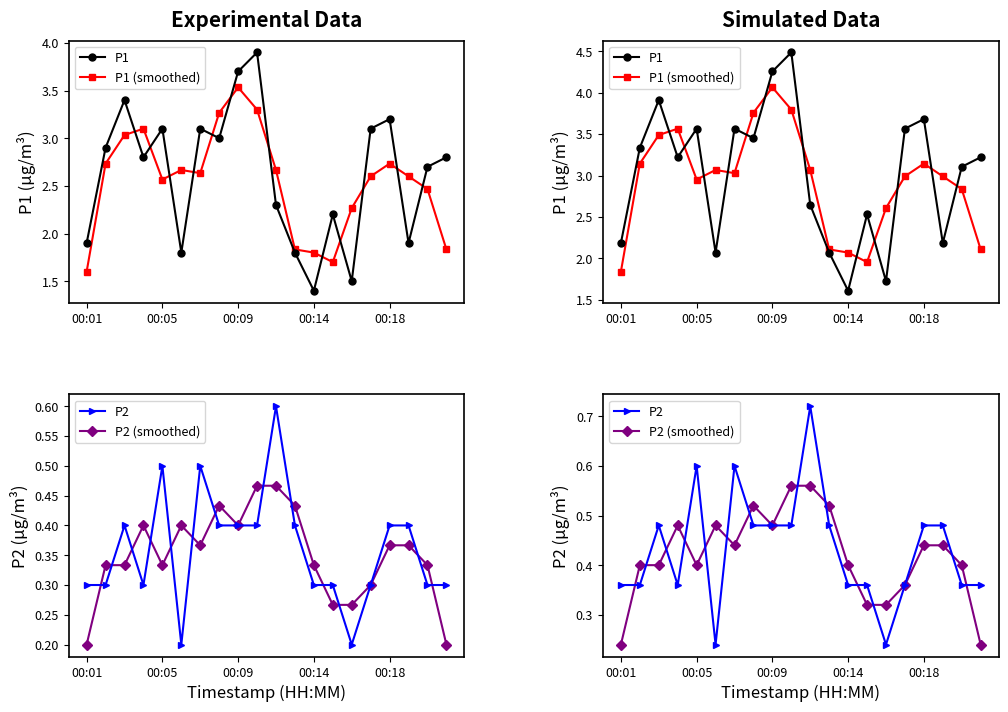

True or false: P1 and P2 cross at least once.

False